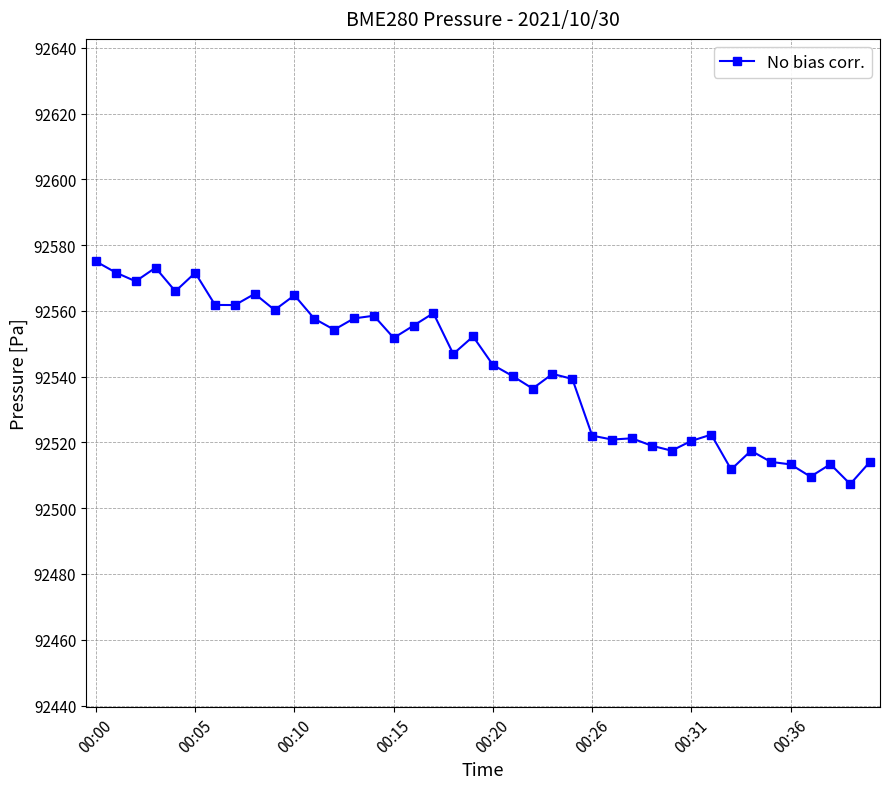

What is the maximum value shown in the chart?

92575.0